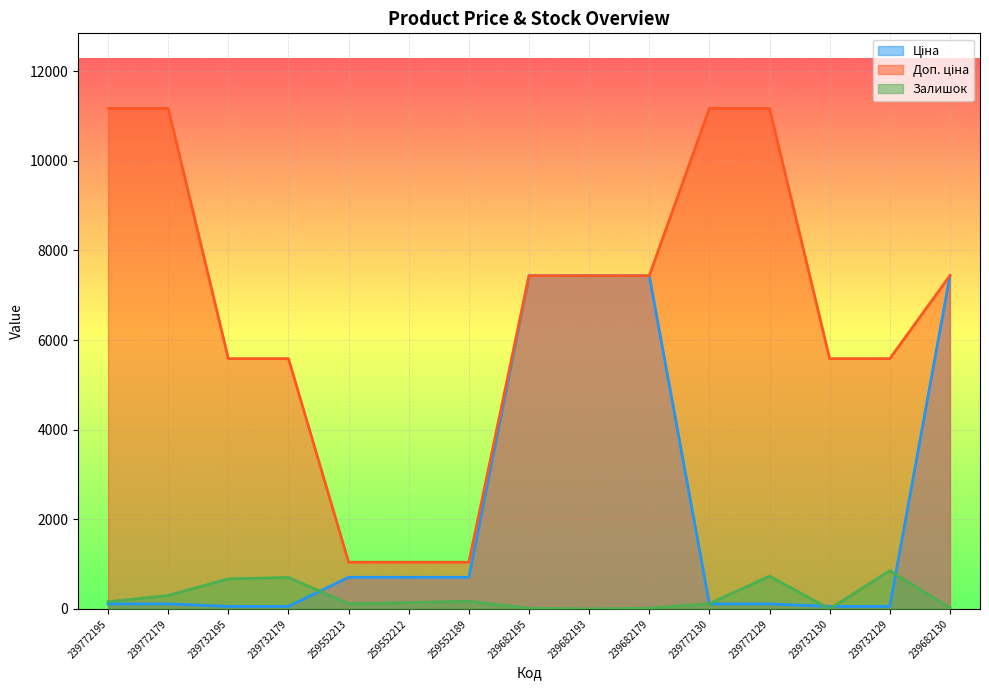

Is it true that Доп. ціна equals 5585.0 at 239732195?

True